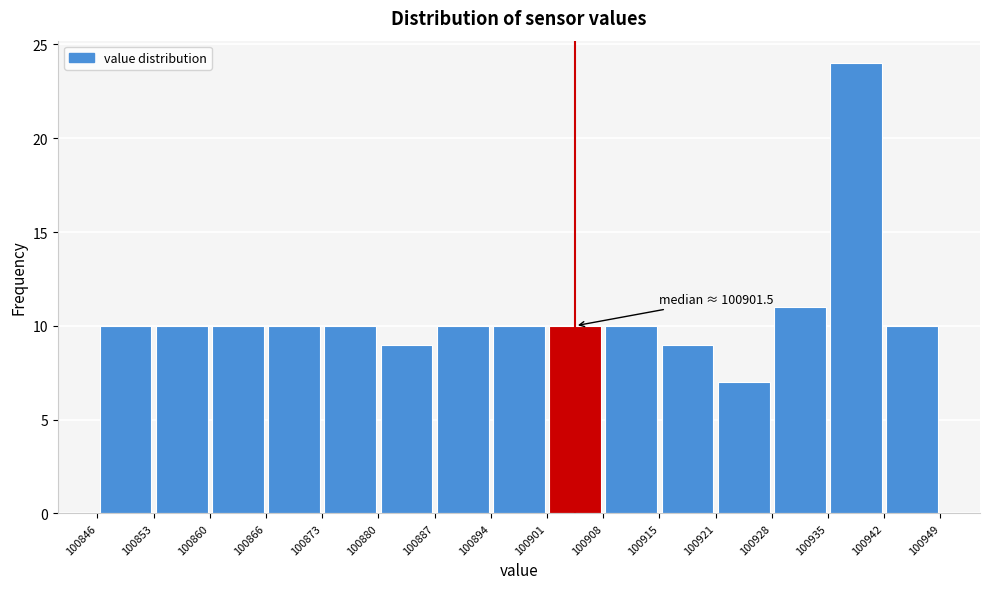

Over which range of the x-axis is the bar tallest?

100935 to 100942